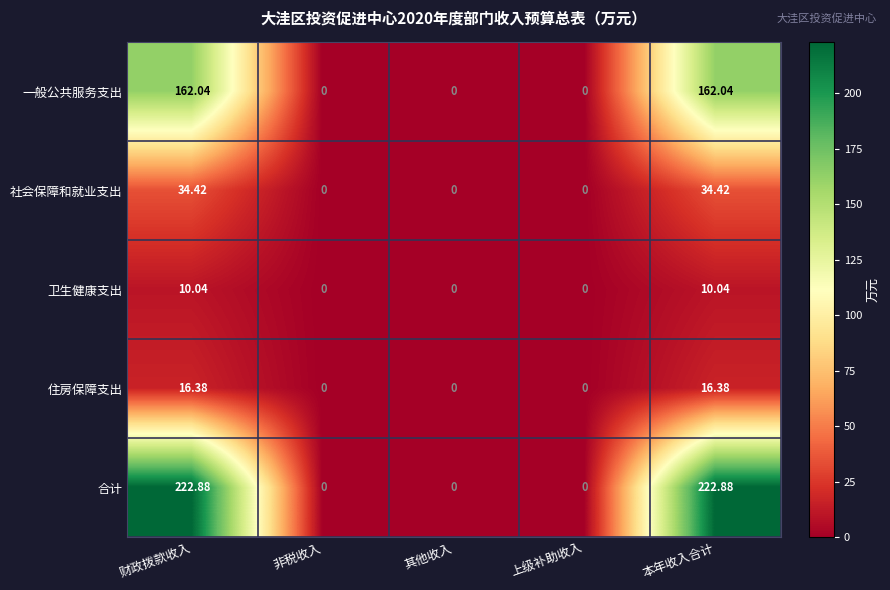

At how many categories does at least one series exceed 25?

2